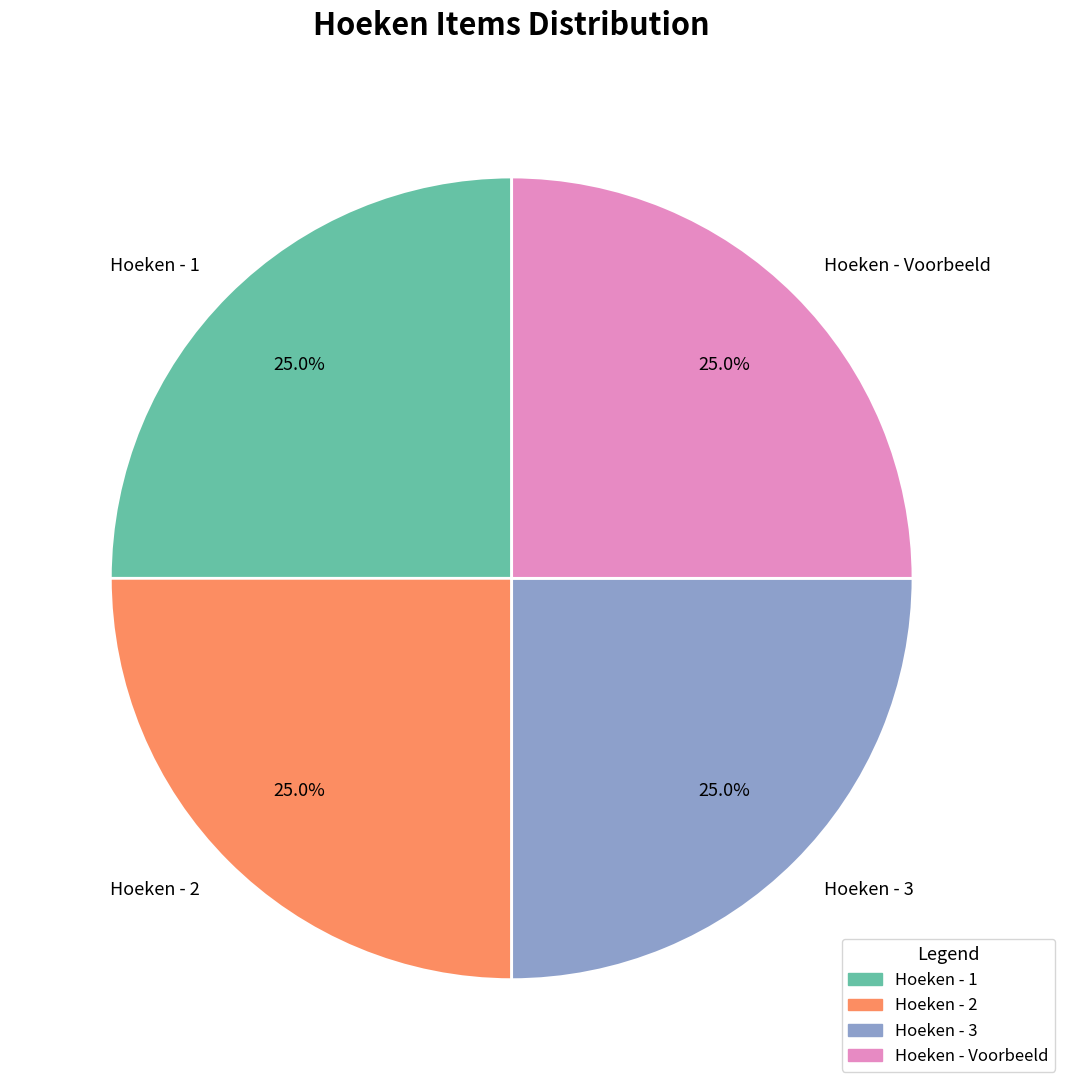

To the nearest percent, what portion does Hoeken - 1 represent?

25%